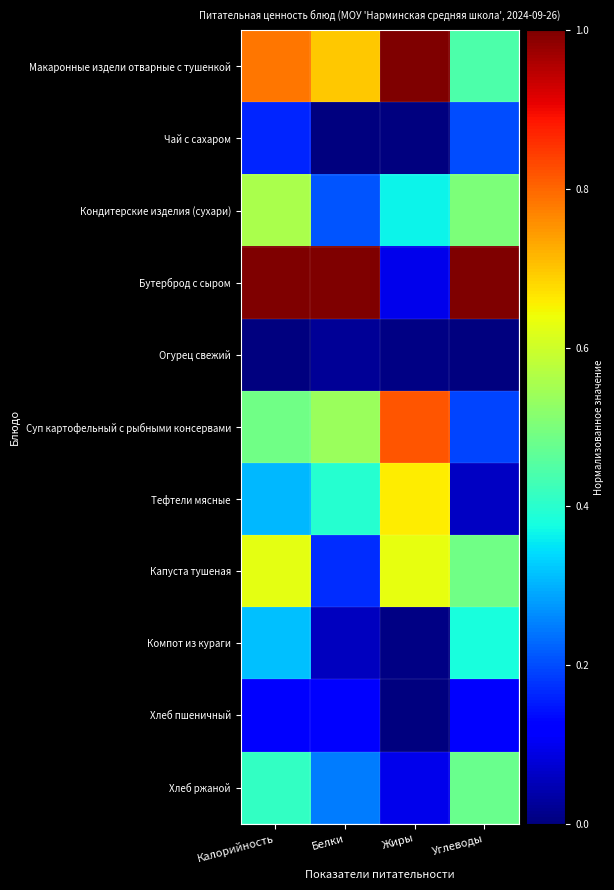

What is the total value across all series at Углеводы?

3.9